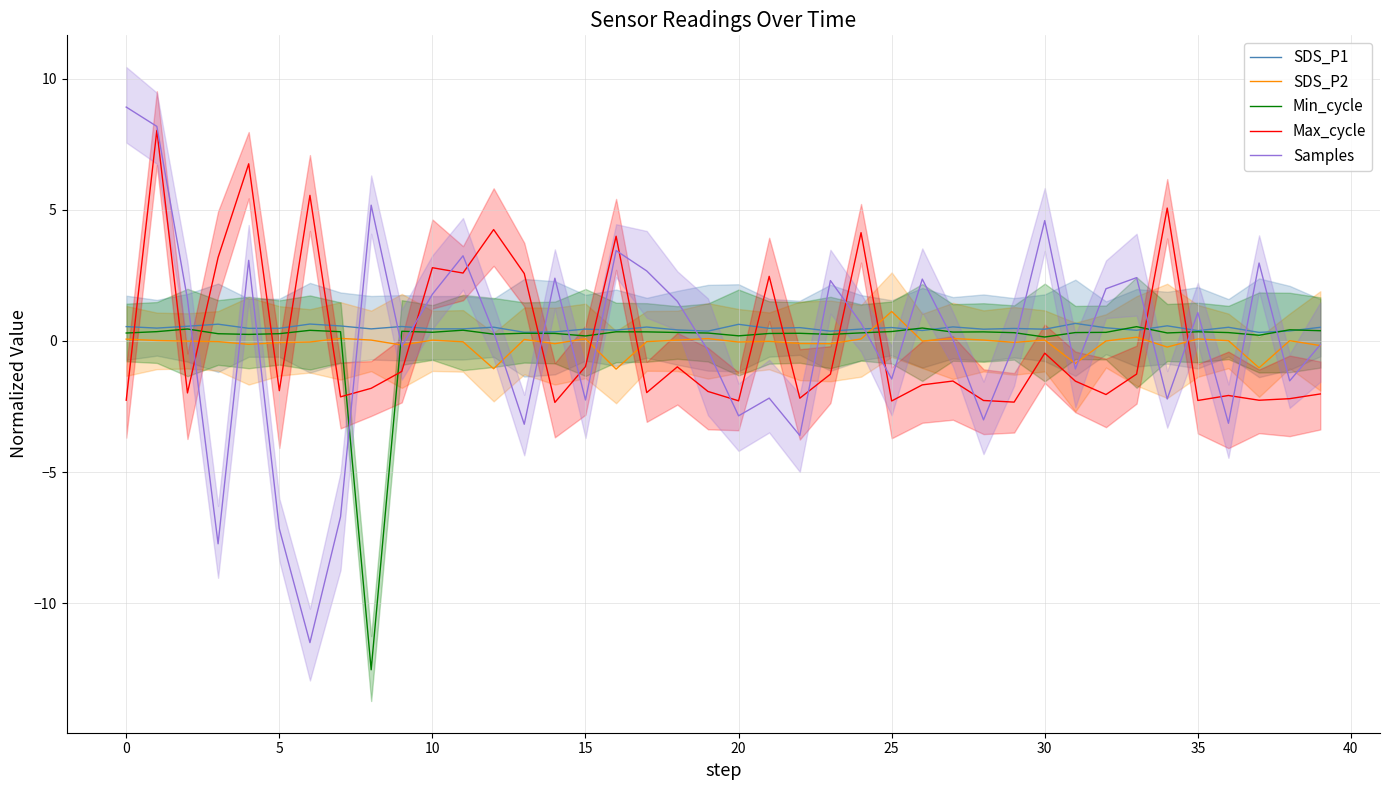

What is the maximum value for SDS_P1?

0.7